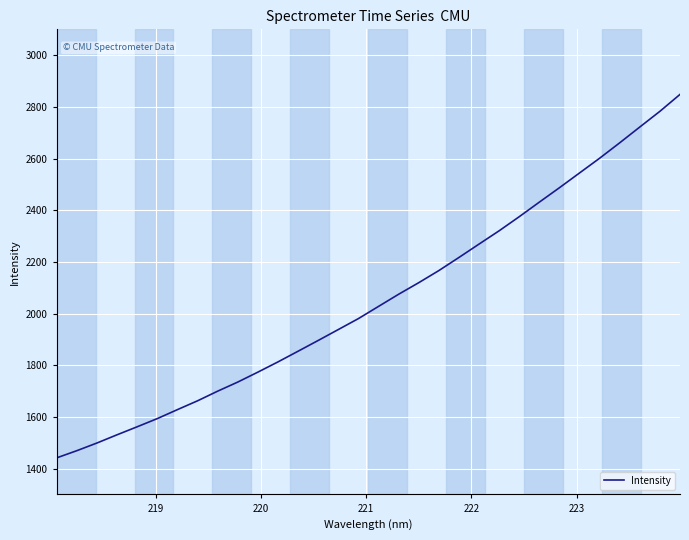

What is the minimum value shown in the chart?

1441.6